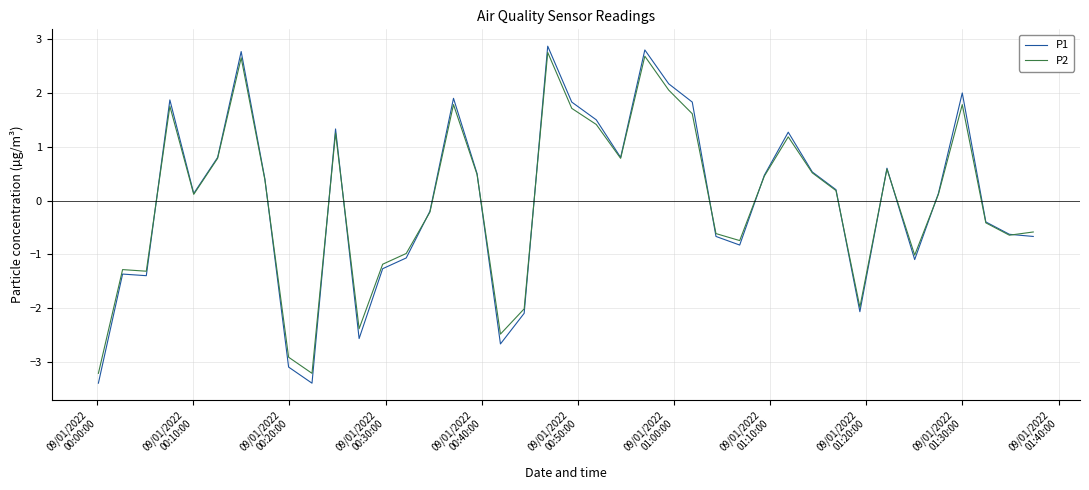

Rank the series by their maximum value, from highest to lowest.

P1, P2